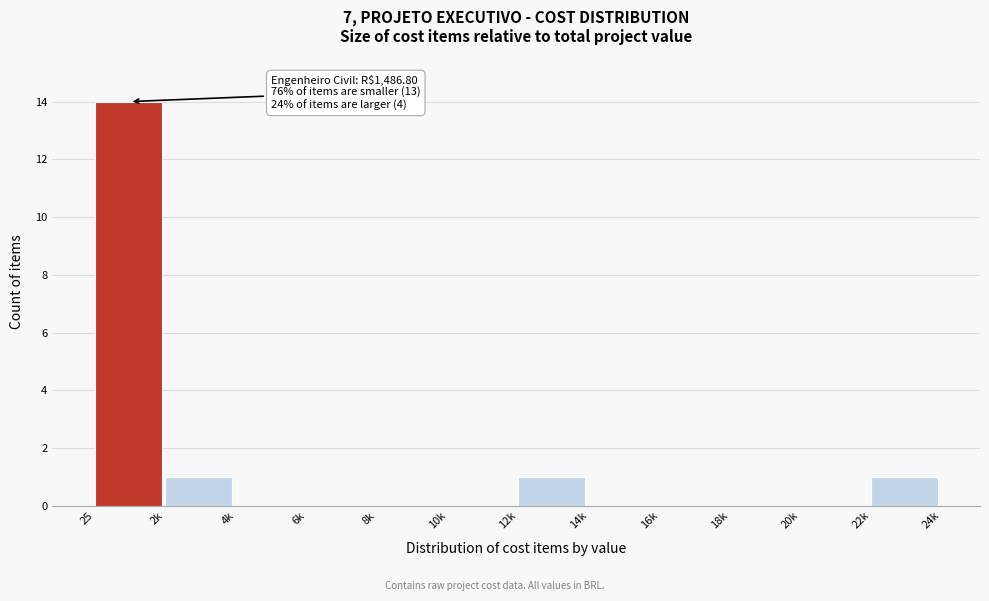

Reading left to right, transcribe all the data shown in this chart.

25=14	2k=1	4k=0	6k=0	8k=0	10k=0	12k=1	14k=0	16k=0	18k=0	20k=0	22k=1